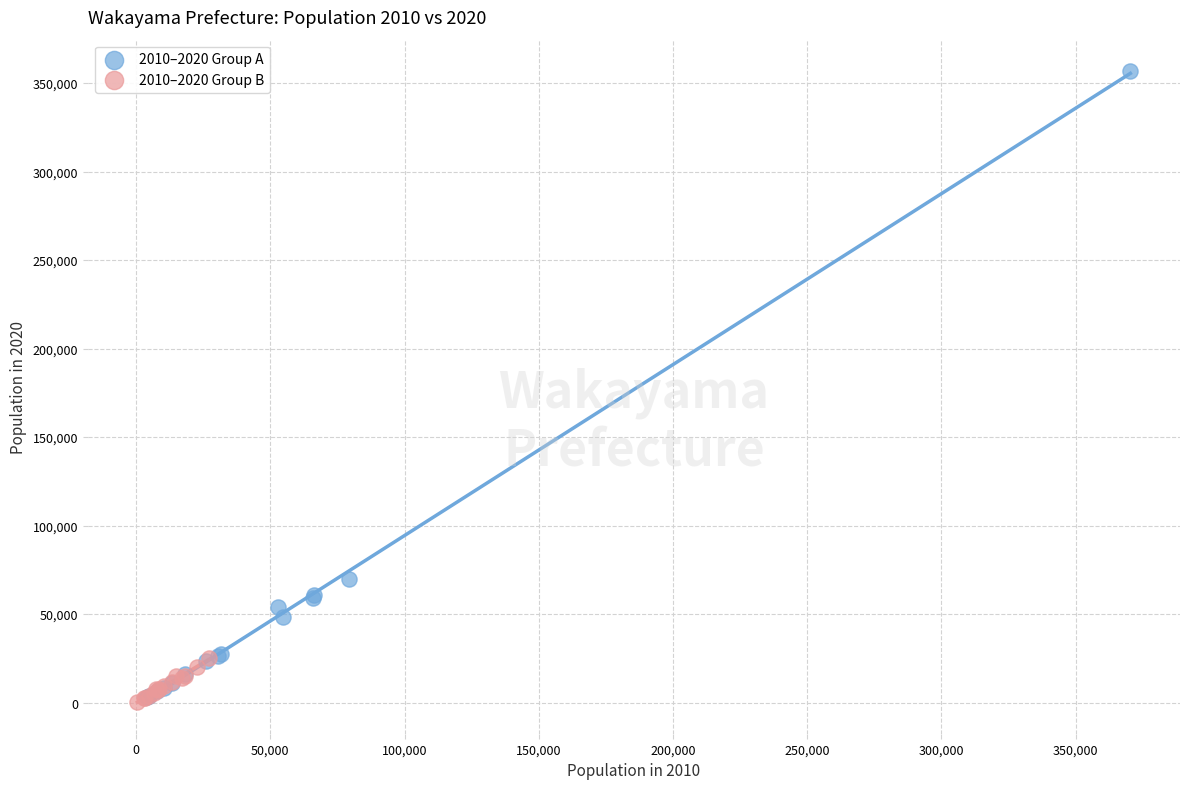

What are all the series names shown in the legend?

2010–2020 Group A, 2010–2020 Group B